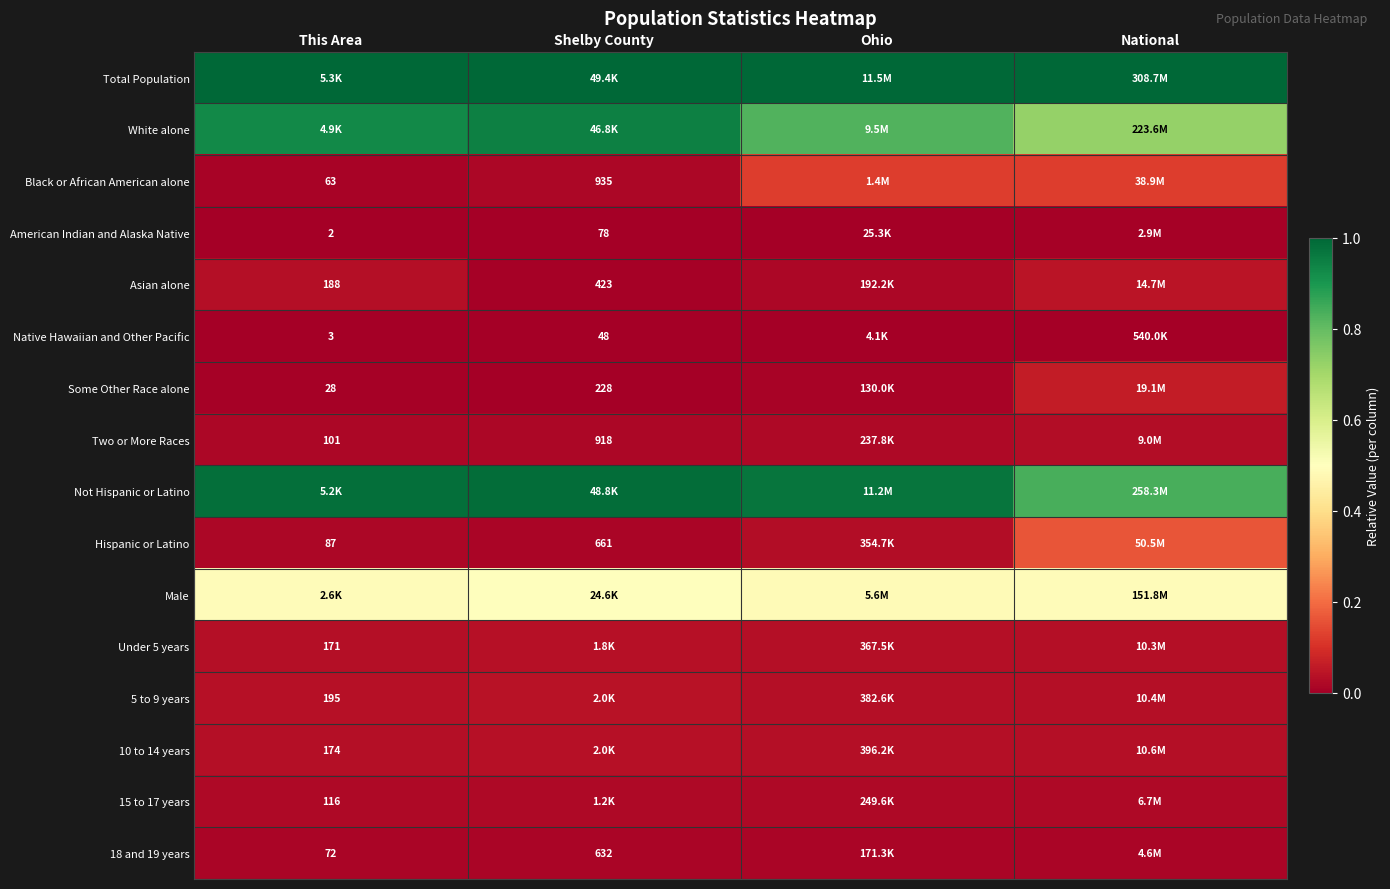

At how many categories does at least one series exceed 0?

4